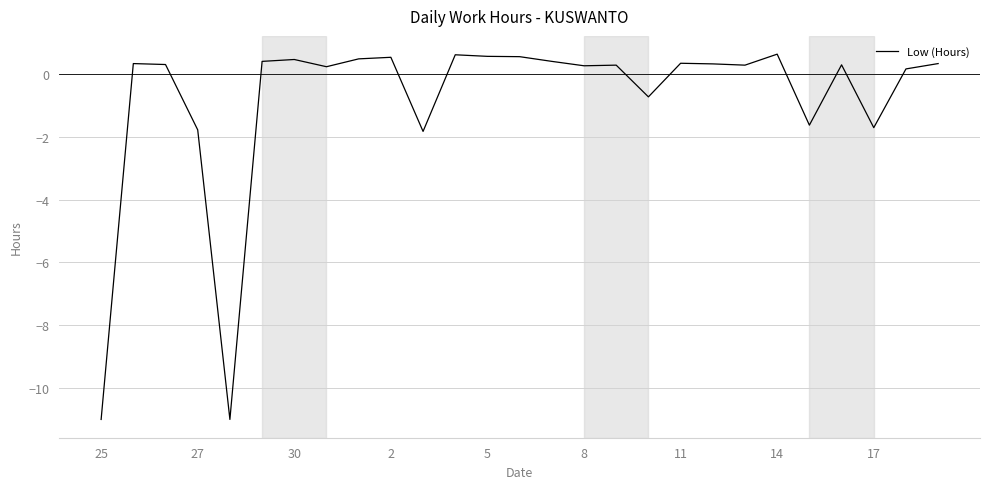

What is the smallest value displayed?

-11.0